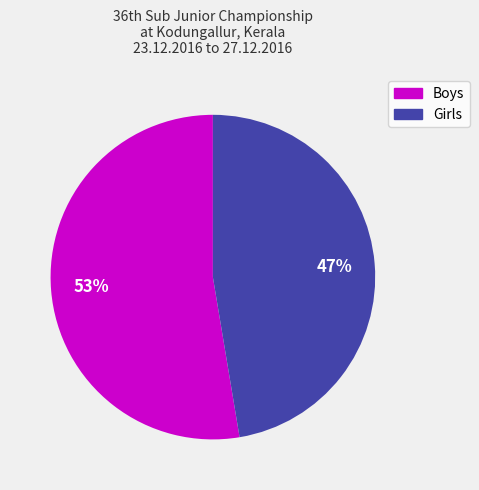

True or false: Girls accounts for 47% of the total.

True